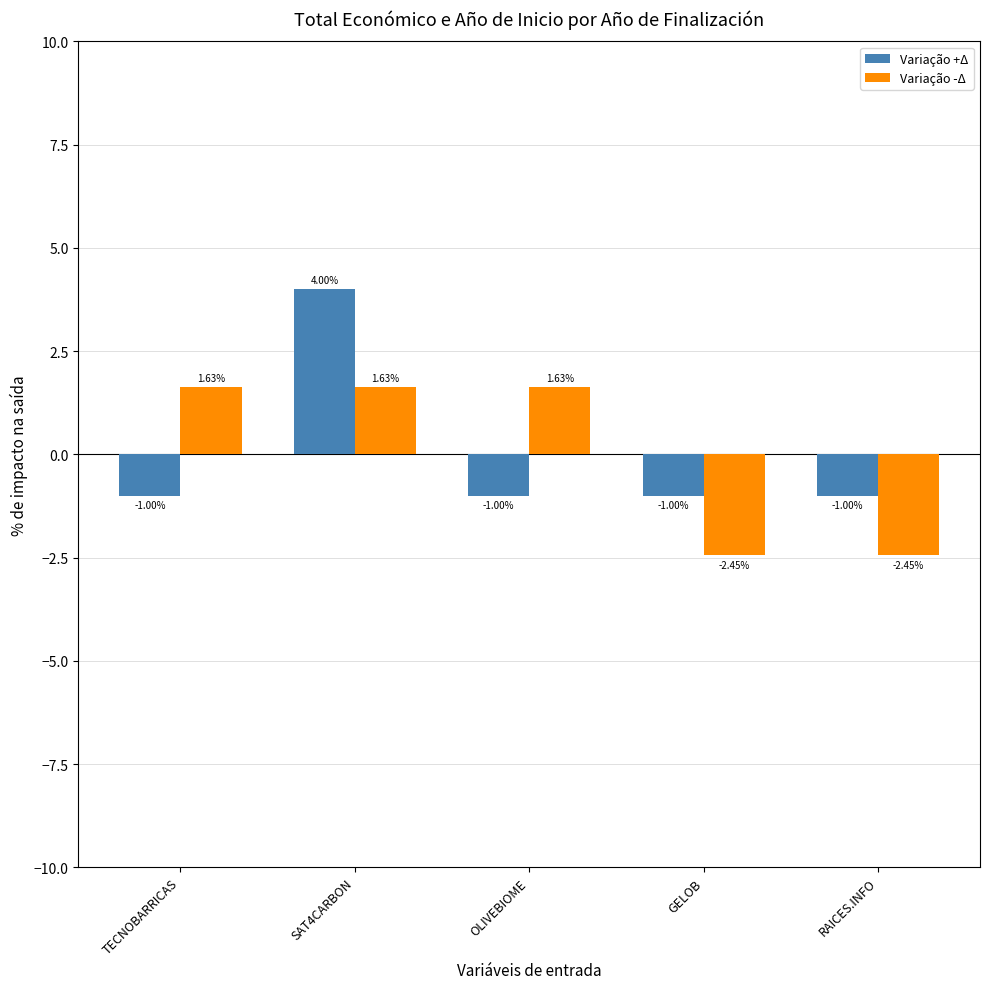

How many bars are there in each group?

2